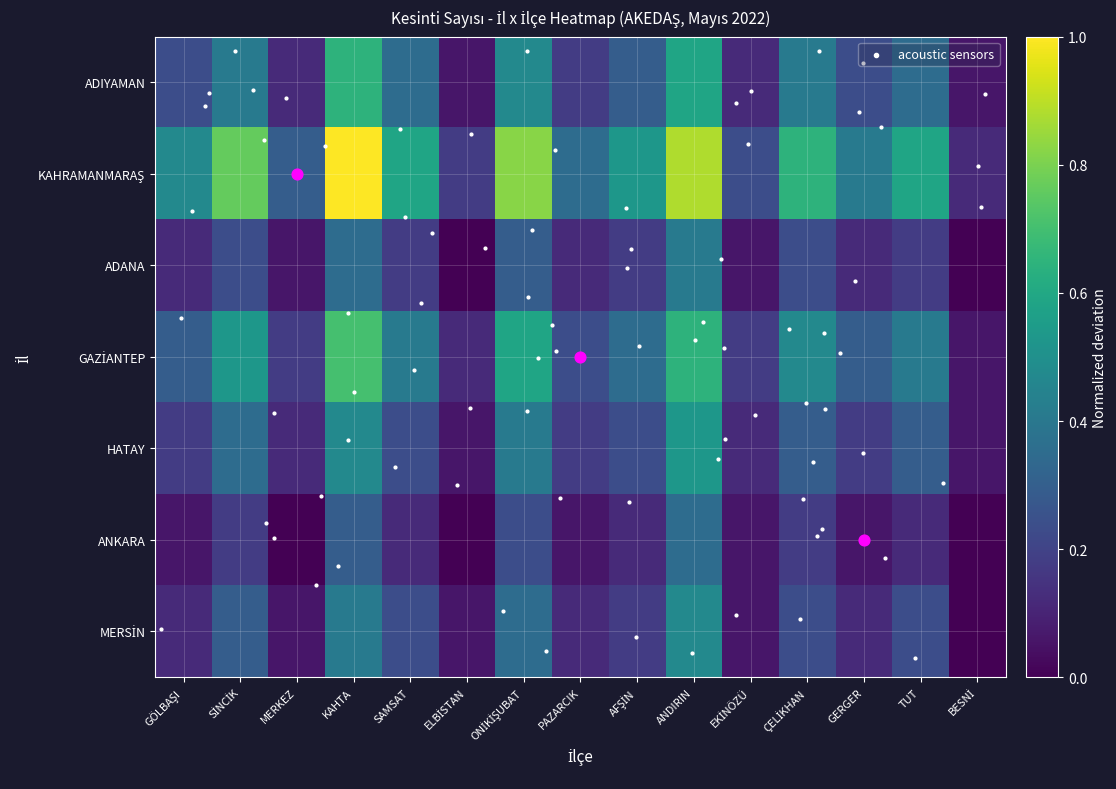

What is the maximum value for ADANA?

0.4